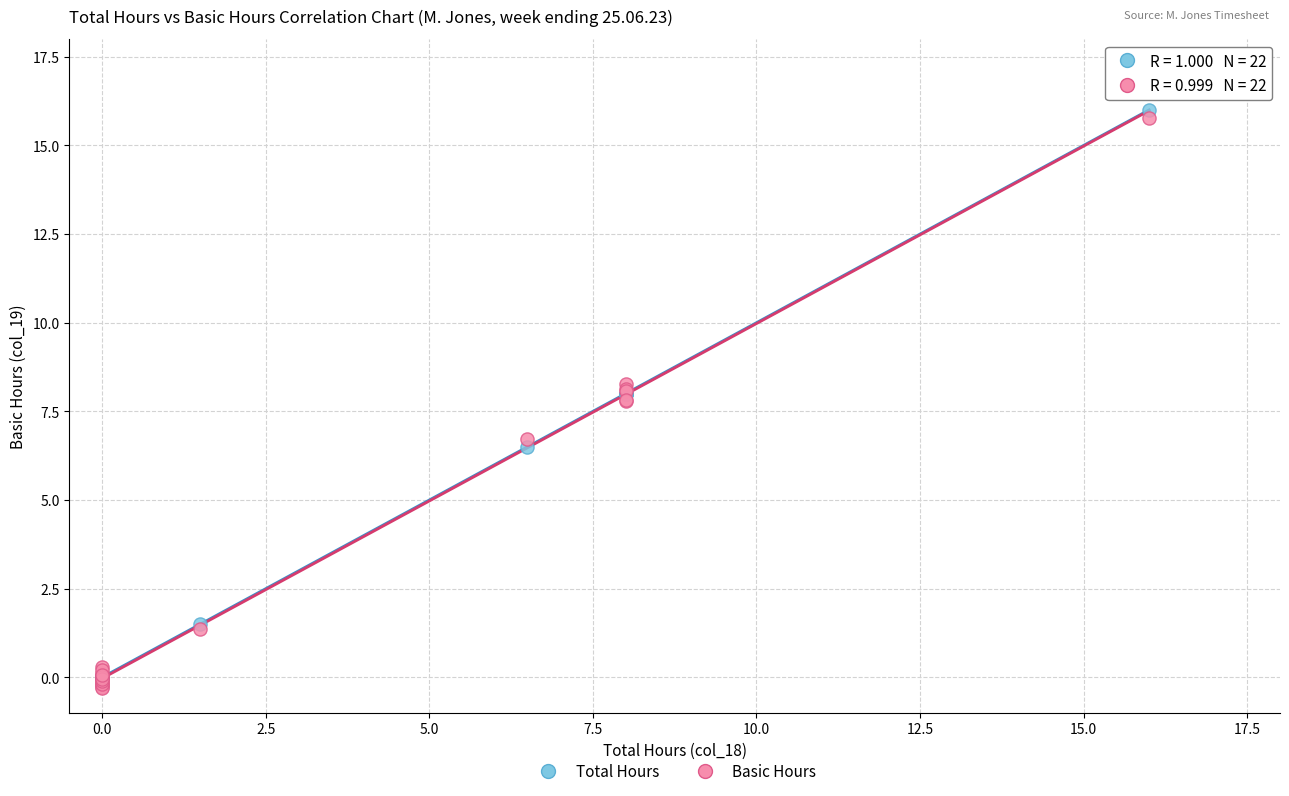

Across all series, what Y value is closest to 7?

6.7